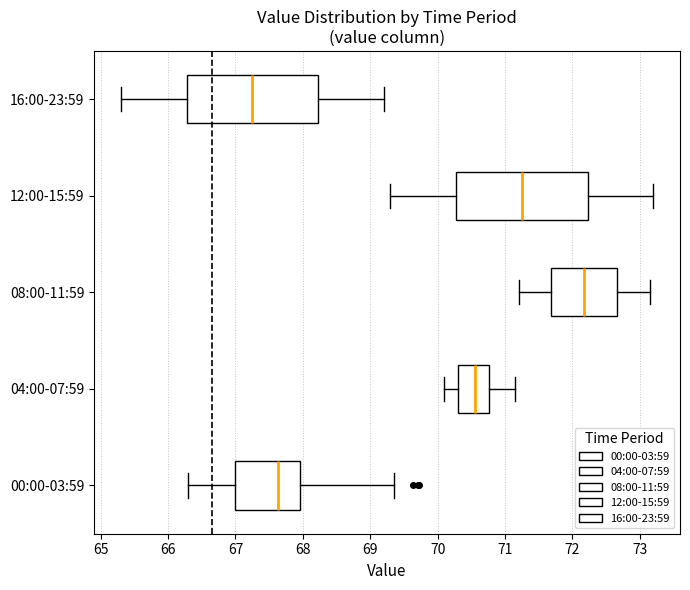

Where does the median line of the box for 16:00-23:59 sit on the x-axis? The values are not printed on the chart, so give them approximately, as read against the axis.

67.3